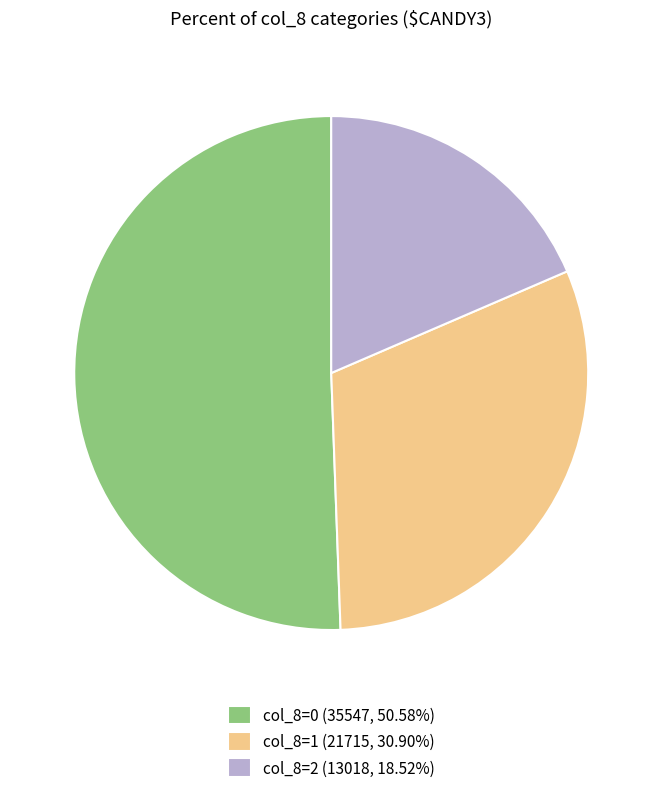

Do col_8=0 (35547, 50.58%) and col_8=2 (13018, 18.52%) together represent more than half of the pie?

Yes